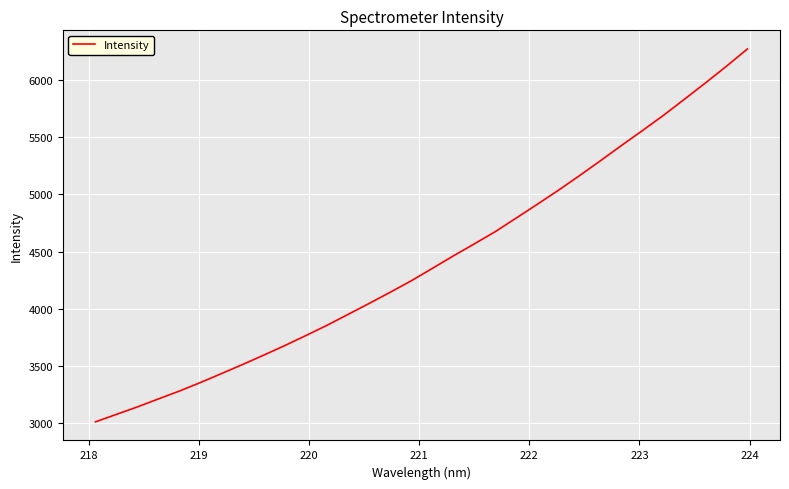

What is the minimum value shown in the chart?

3012.9